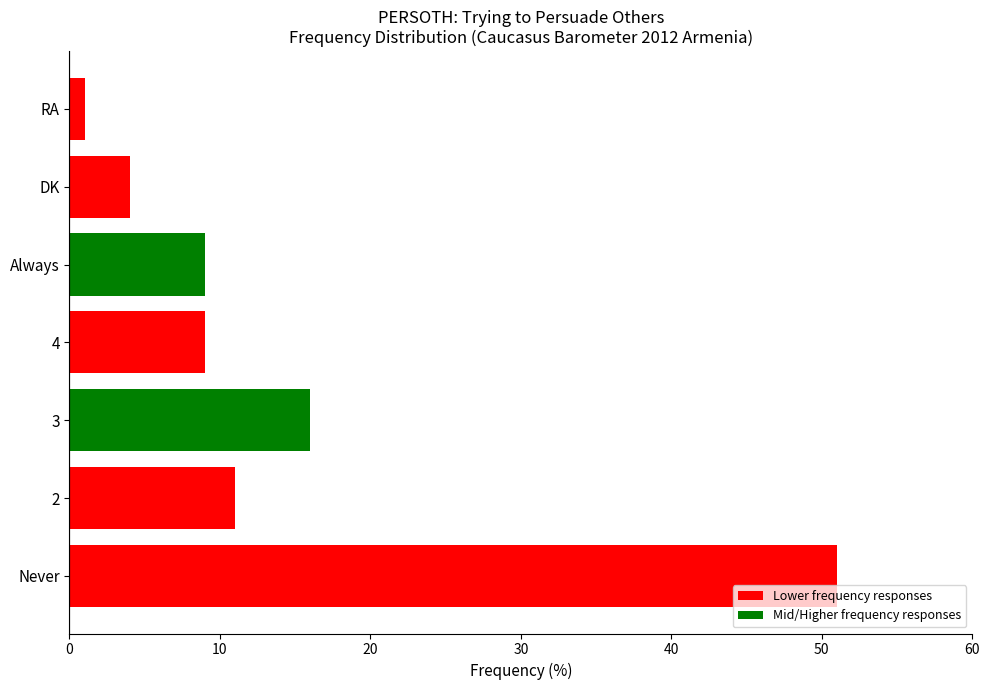

At which category does the chart reach its minimum across all series?

RA